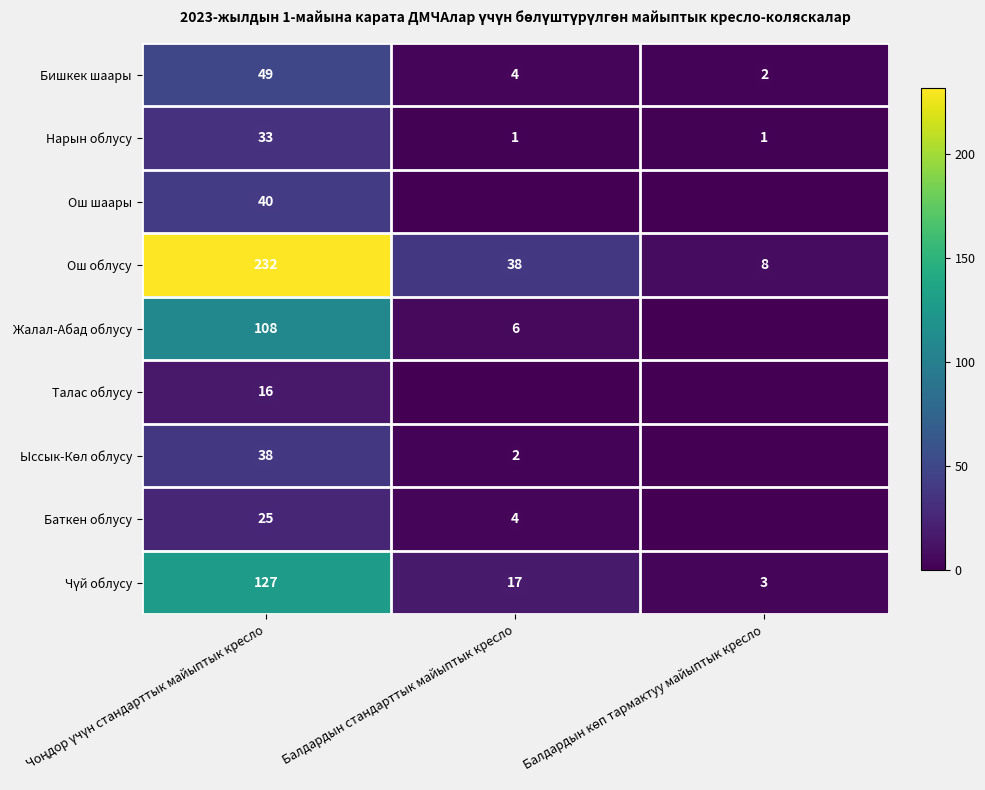

What is the highest value of the Ош облусу series?

232